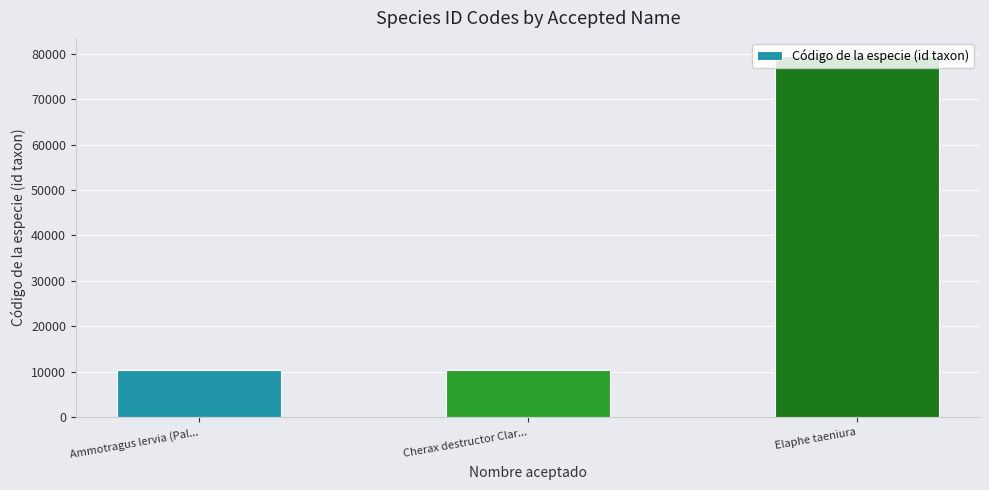

What is the minimum value shown in the chart?

10481